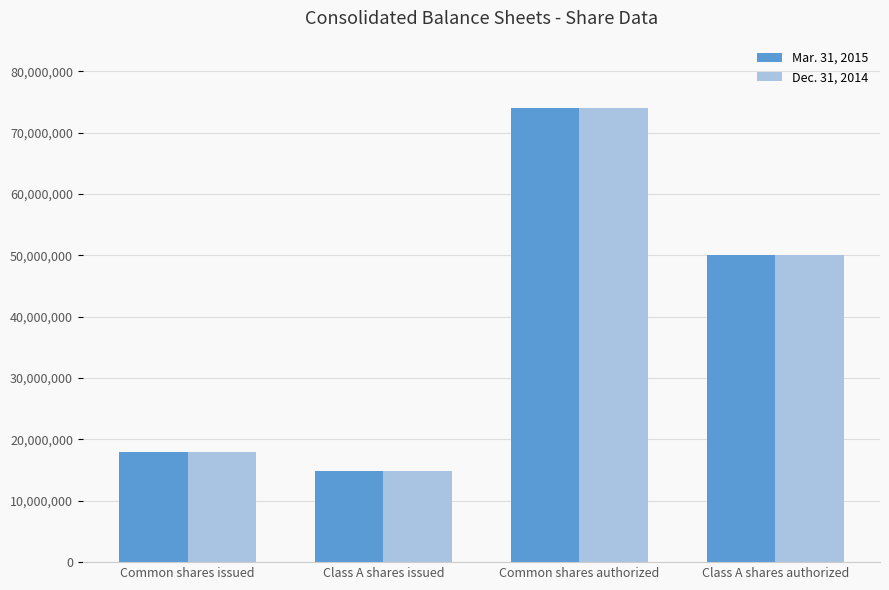

How many bars are there in each group?

2